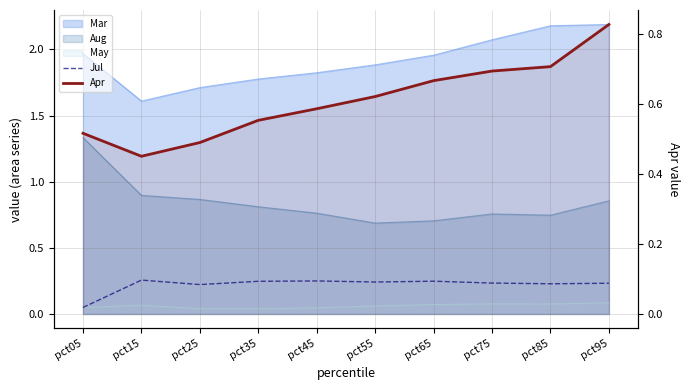

Is the value of Jul at pct65 greater than the value of Apr at pct55?

No